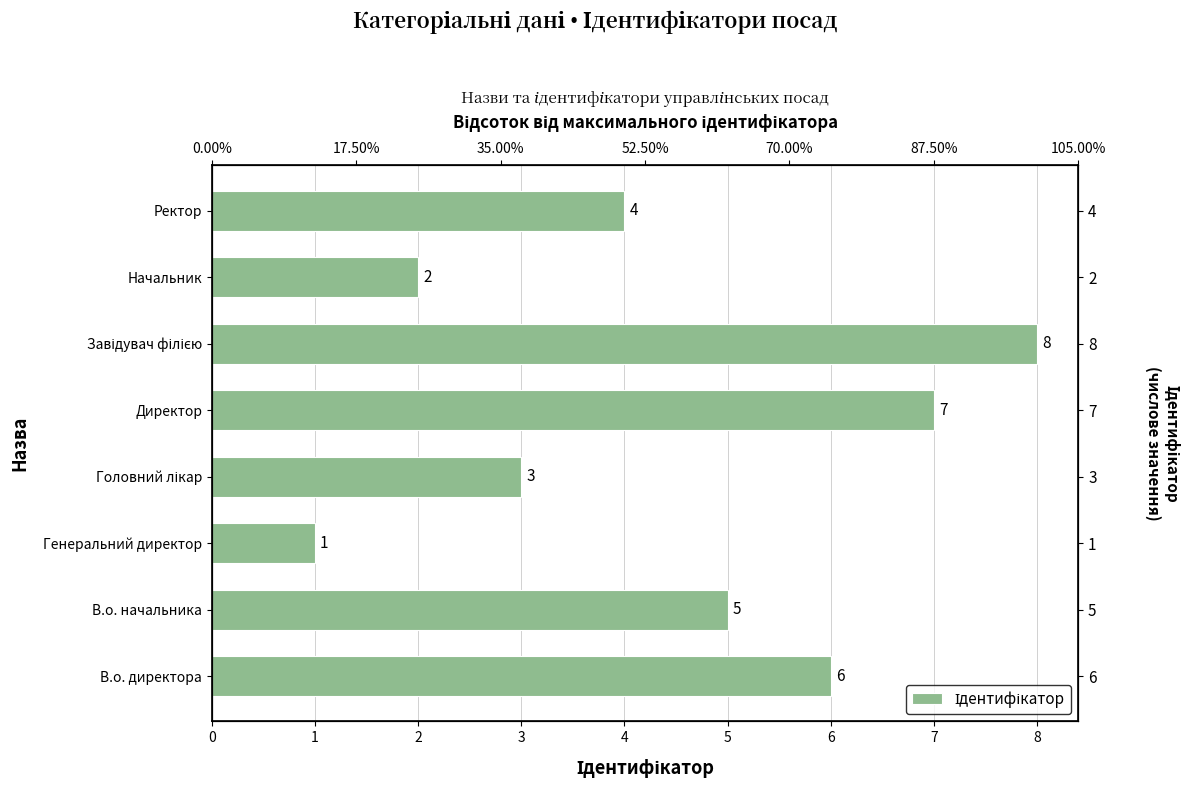

The chart shows a value of 7 at Директор. True or false?

True